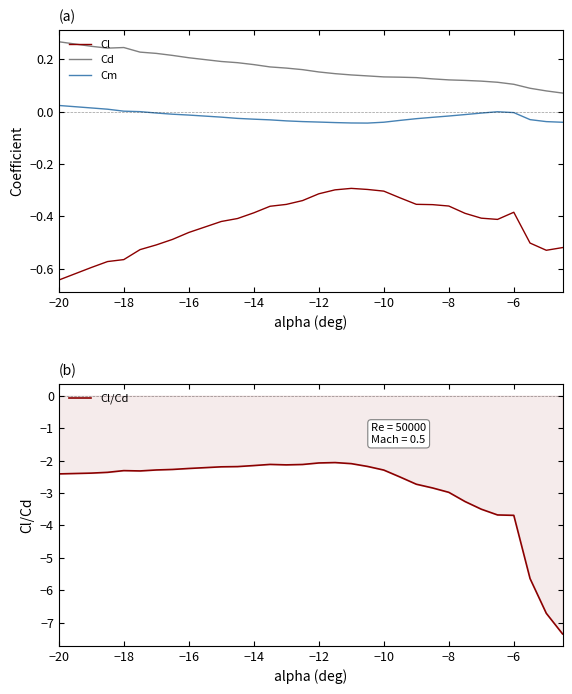

Rank the series by their maximum value, from highest to lowest.

Cd, Cm, Cl, Cl/Cd